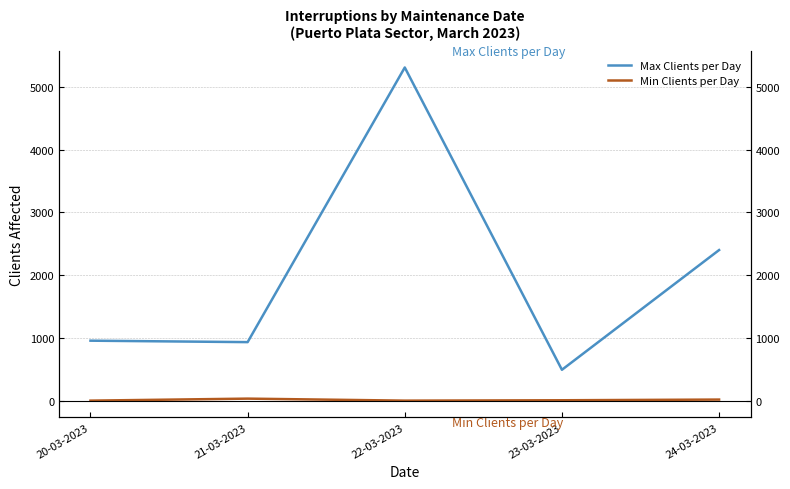

What is the label of the 2nd point from the left?

21-03-2023